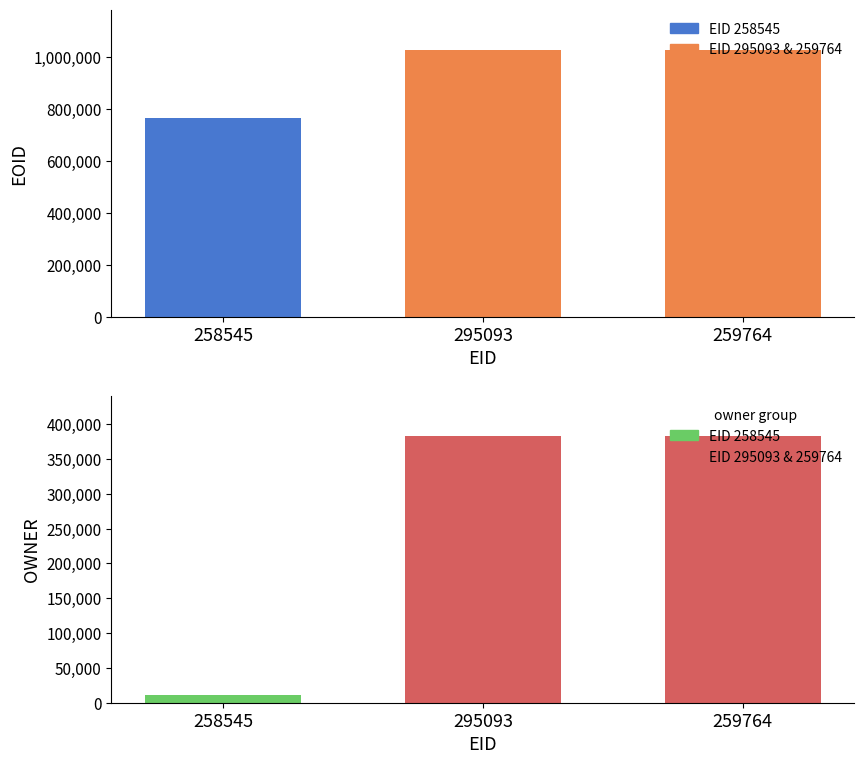

What position from the left is 258545?

1